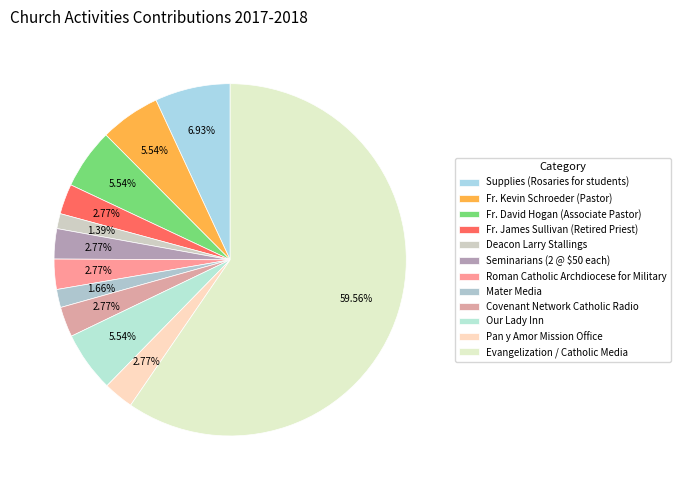

Between Supplies (Rosaries for students) and Seminarians (2 @ $50 each), which is larger?

Supplies (Rosaries for students)